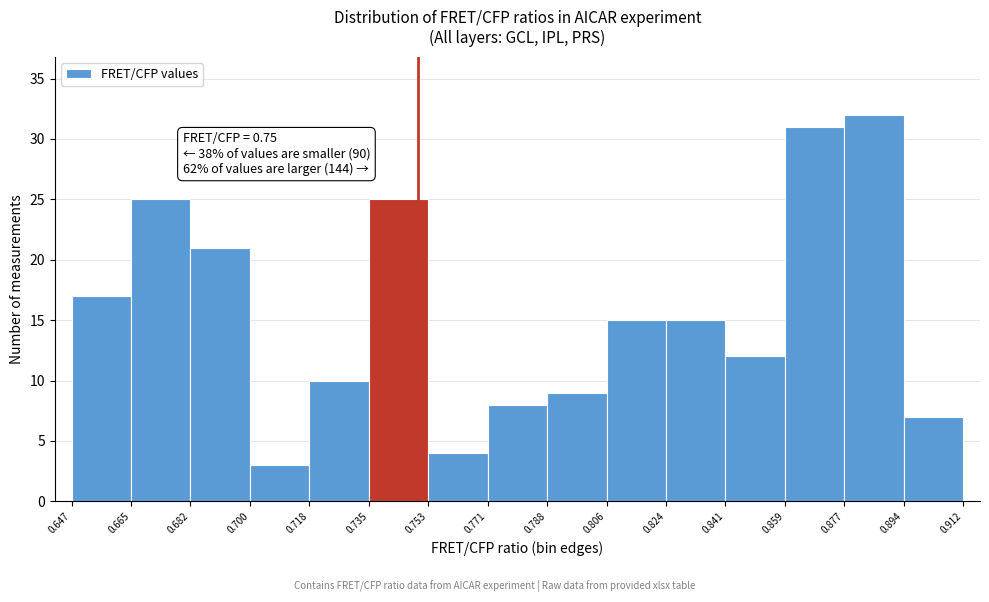

Over which range of the x-axis is the bar tallest?

0.877 to 0.894